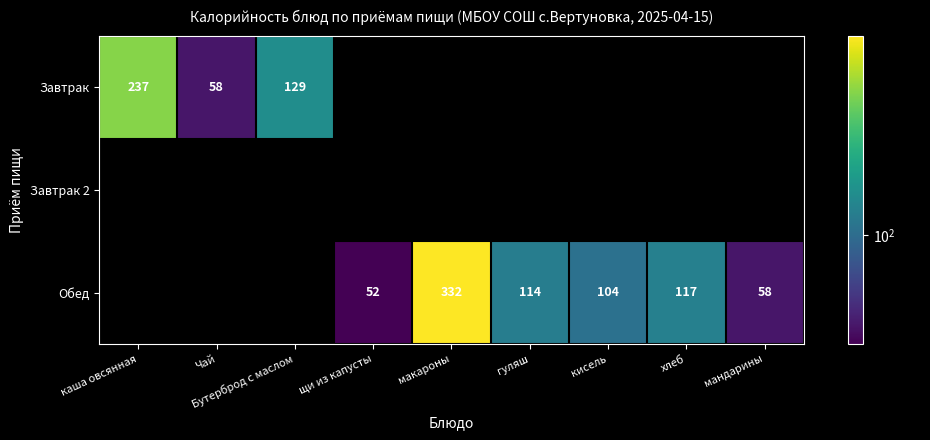

What is the difference between the Обед values at щи из капусты and мандарины?

6